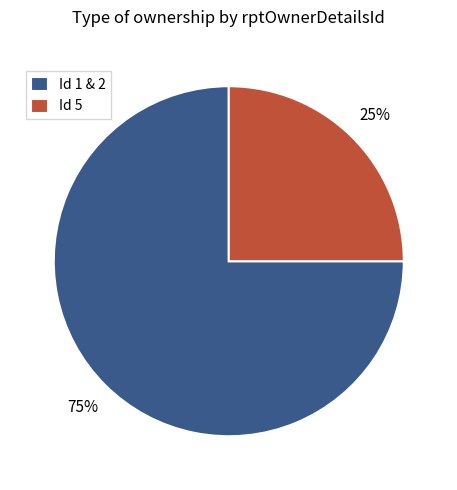

Rank the categories by value from lowest to highest.

Id 5, Id 1 & 2